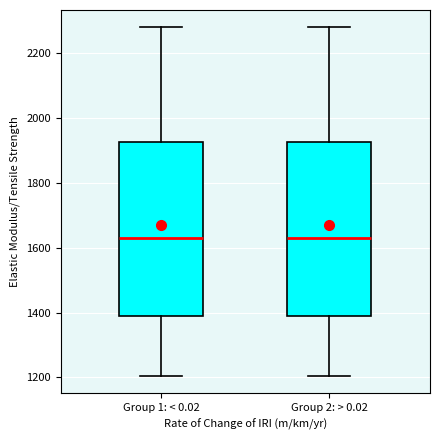

Reading left to right, transcribe this box plot: for each box, give where its median line is, the range the box spans, and where its two whiskers end, as read against the y-axis. The values are not printed on the chart, so give them approximately, as read against the axis.

Group 1: < 0.02: median 1620, box 1400 to 1920, whiskers 1200 to 2280
Group 2: > 0.02: median 1620, box 1400 to 1920, whiskers 1200 to 2280